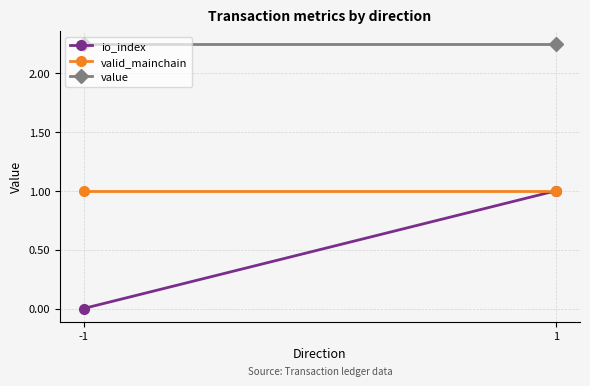

The io_index series shows 1.6 at 1. True or false?

False